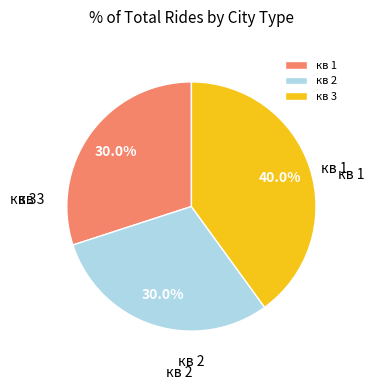

How many slices are in this pie chart?

3